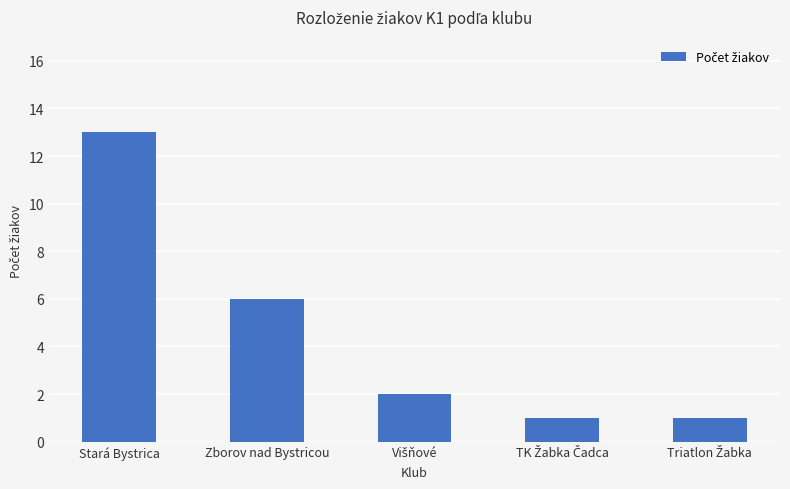

What position from the left is Zborov nad Bystricou?

2